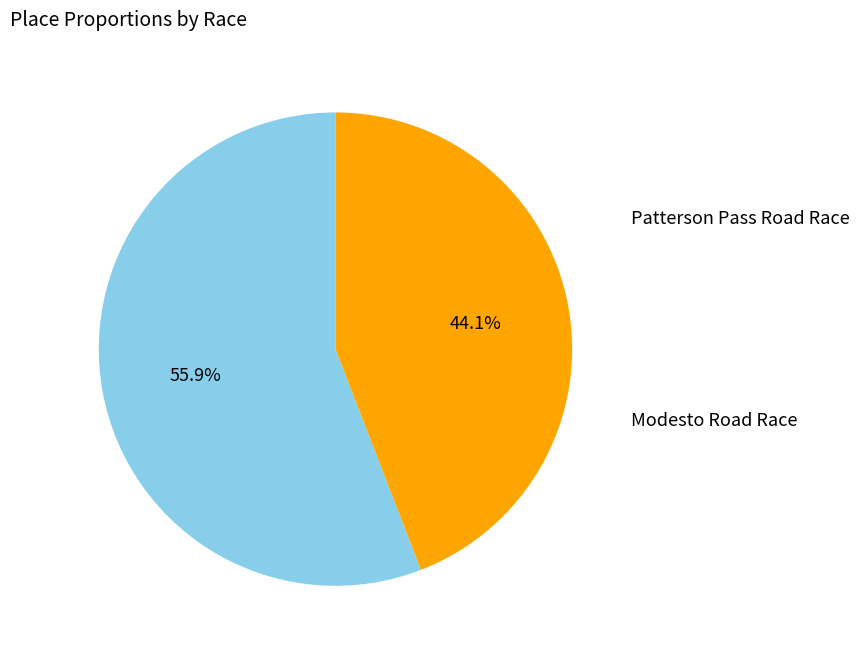

To the nearest percent, what is the difference between the Patterson Pass Road Race and Modesto Road Race slice percentages?

12%